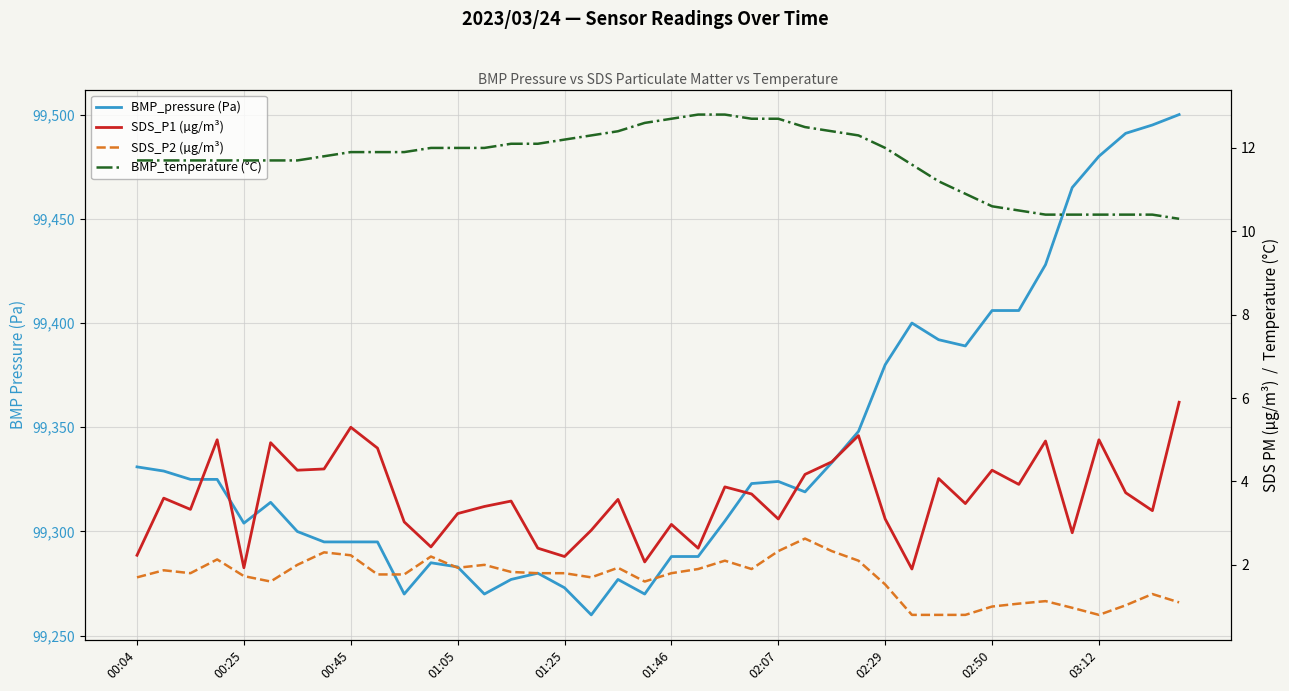

Is it true that SDS_P2 (µg/m³) equals 0.5 at 15?

False